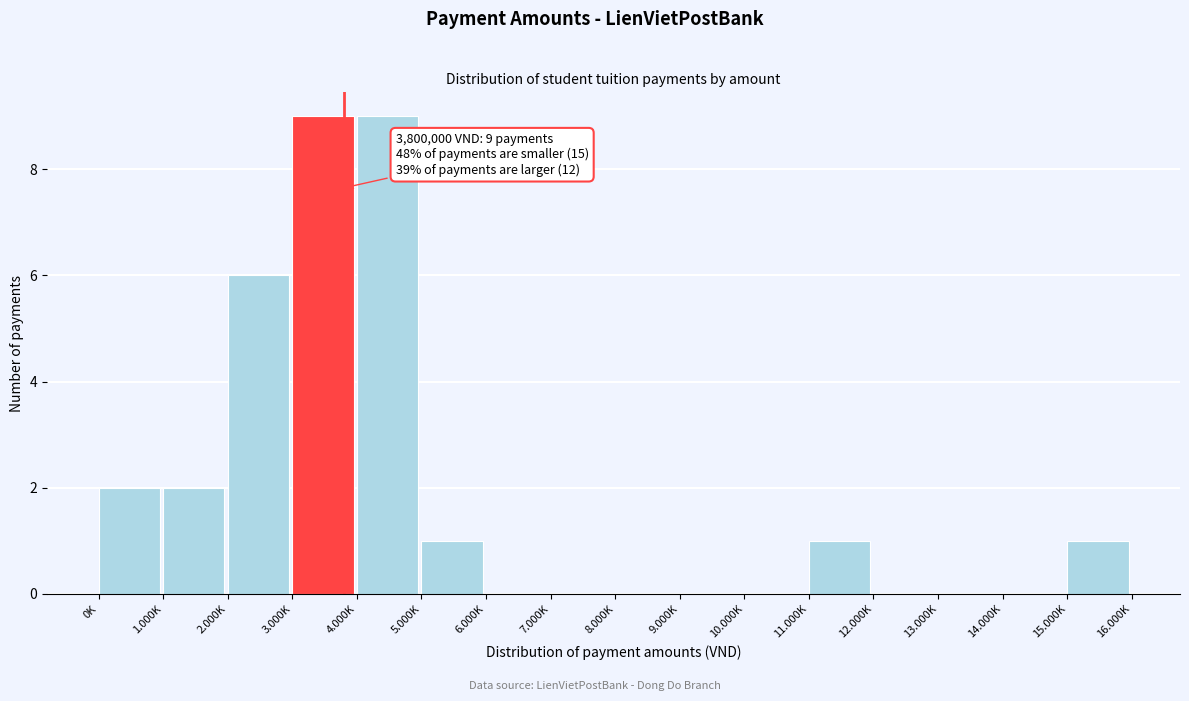

Reading left to right, transcribe all the data shown in this chart.

0K=2	1.000K=2	2.000K=6	3.000K=9	4.000K=9	5.000K=1	6.000K=0	7.000K=0	8.000K=0	9.000K=0	10.000K=0	11.000K=1	12.000K=0	13.000K=0	14.000K=0	15.000K=1